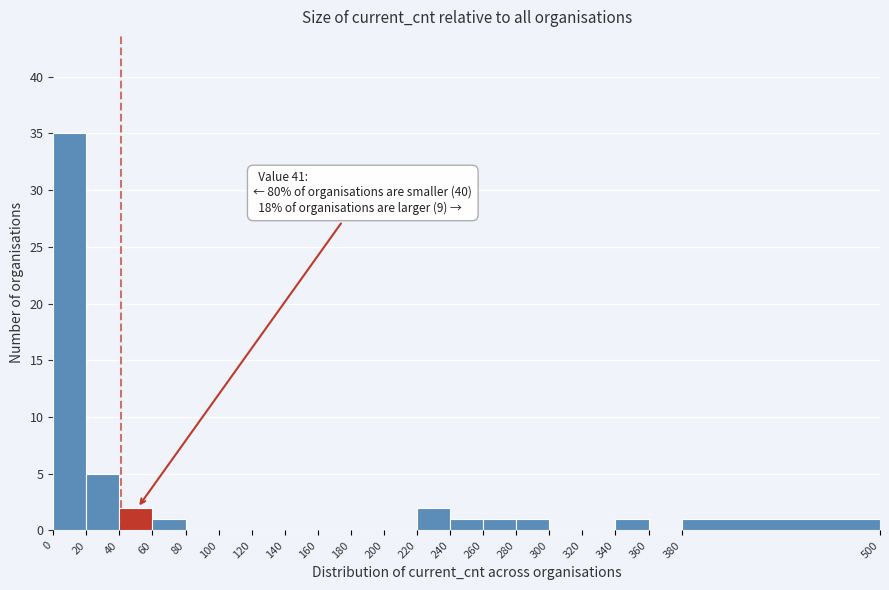

Over which range of the x-axis is the bar tallest?

0 to 20